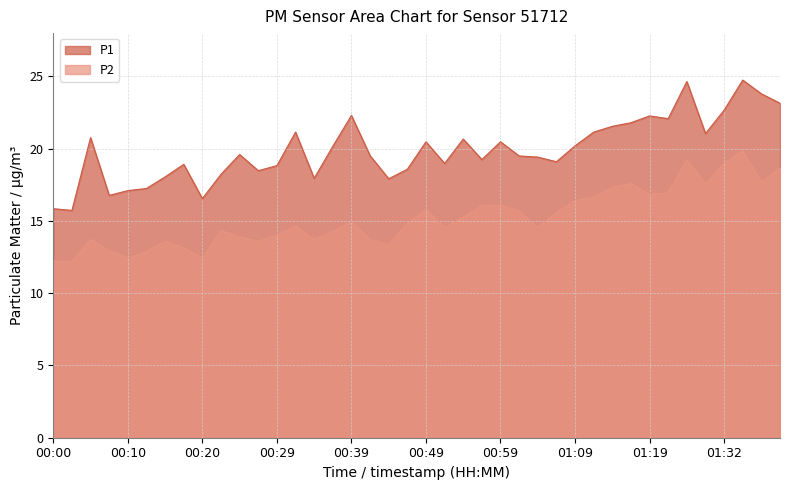

What is the difference between the maximum and minimum values in the P1 series?

9.0